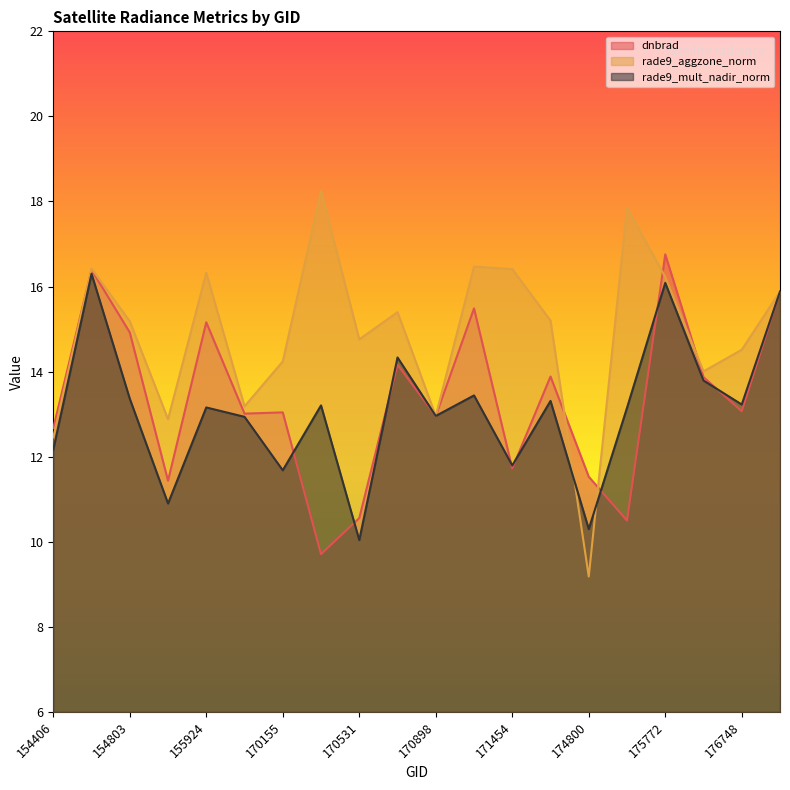

Reading left to right, what are all the values shown in this chart?

dnbrad: 12.7	16.4	14.9	11.4	15.2	13.0	13.0	9.7	10.6	14.2	13.0	15.5	11.7	13.9	11.5	10.5	16.8	13.9	13.1	15.9
rade9_aggzone_norm: 12.5	16.4	15.2	12.9	16.3	13.2	14.2	18.2	14.8	15.4	13.0	16.5	16.4	15.2	9.2	17.9	16.2	14.0	14.5	15.9
rade9_mult_nadir_norm: 12.2	16.3	13.4	10.9	13.2	12.9	11.7	13.2	10.0	14.3	13.0	13.4	11.8	13.3	10.3	13.1	16.1	13.8	13.2	15.9